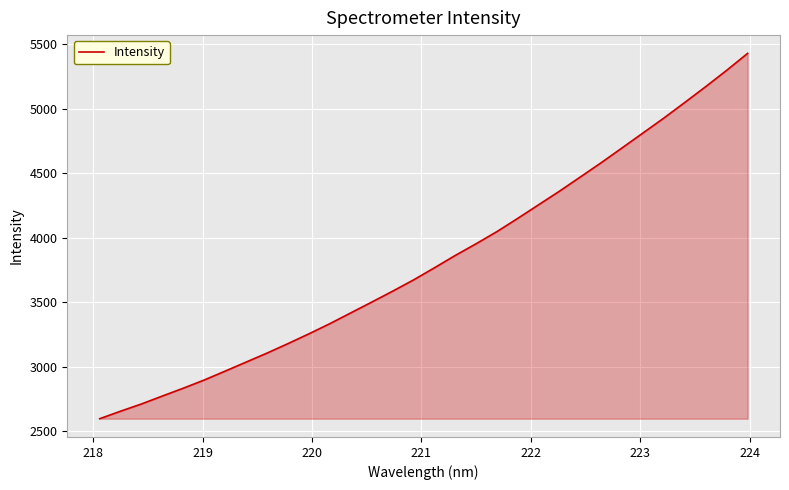

What is the smallest value displayed?

2597.6